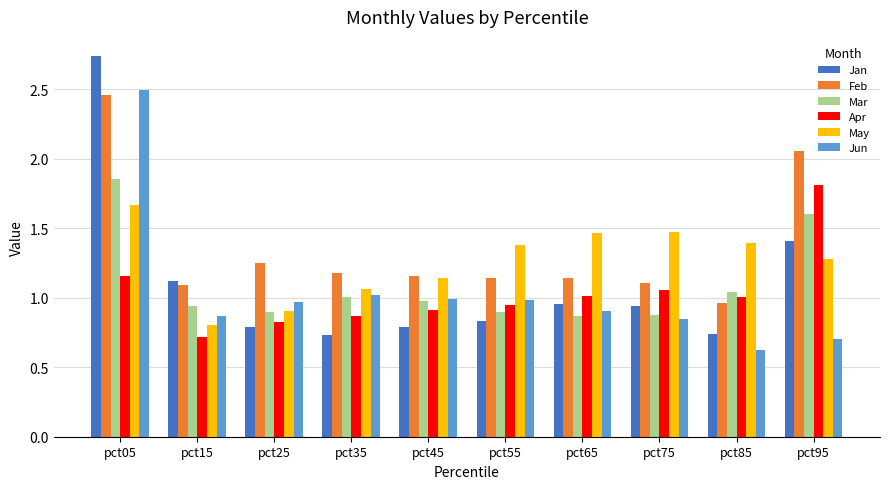

What is the total value across all series at pct25?

5.6